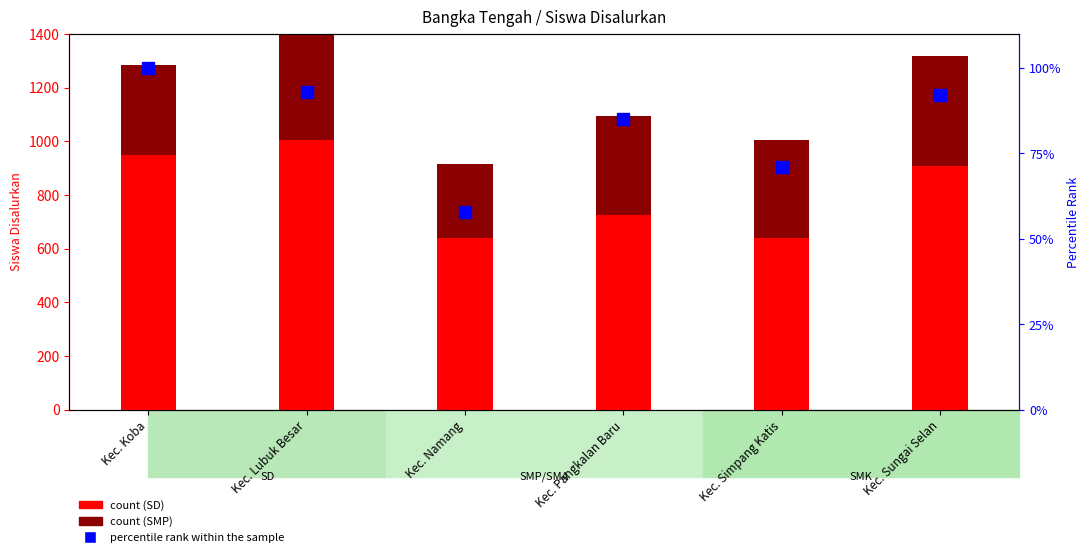

Is it true that SD count equals 909 at Kec. Sungai Selan?

True